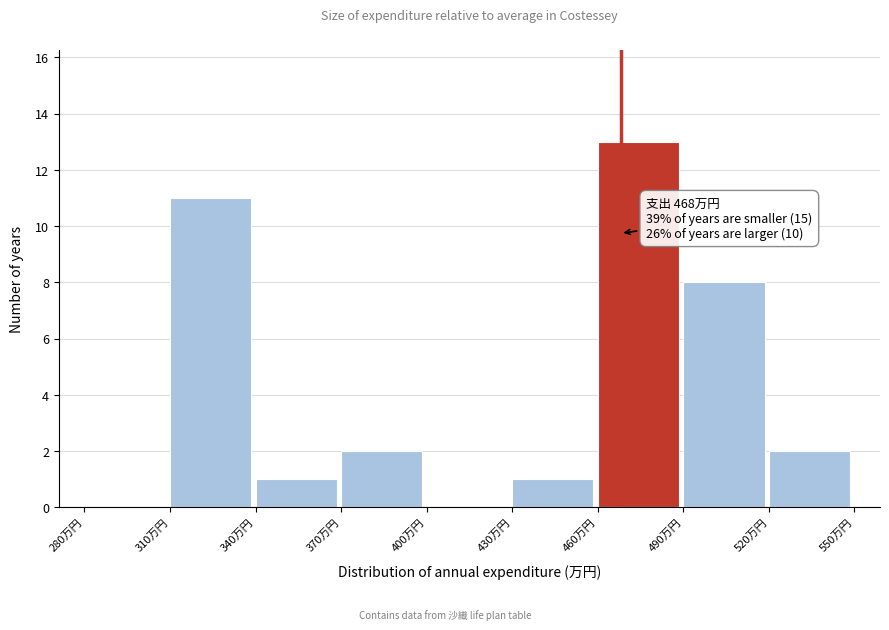

Which range on the x-axis has the tallest bar?

460 to 490